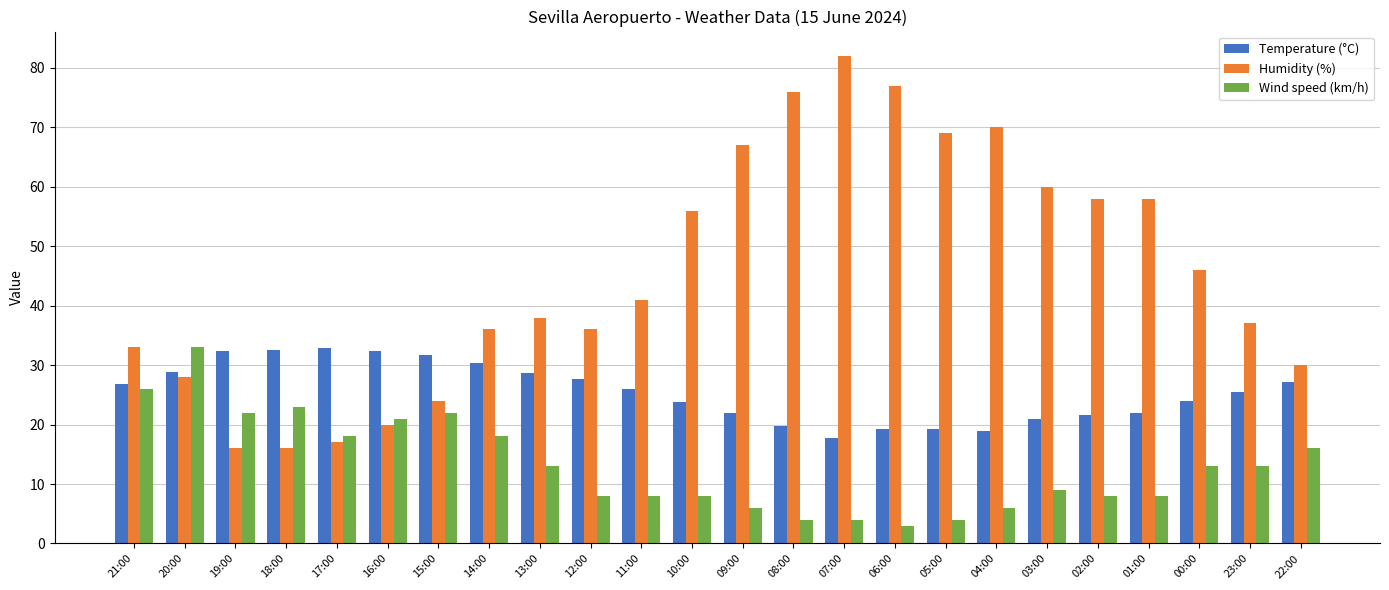

Rank the series by their average value, from lowest to highest.

Wind speed (km/h), Temperature (°C), Humidity (%)